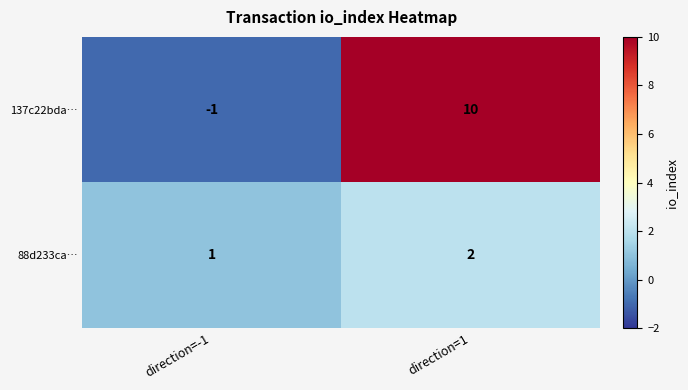

Reading right to left, list all the values displayed in this chart.

137c22bda…: 10	-1
88d233ca…: 2	1